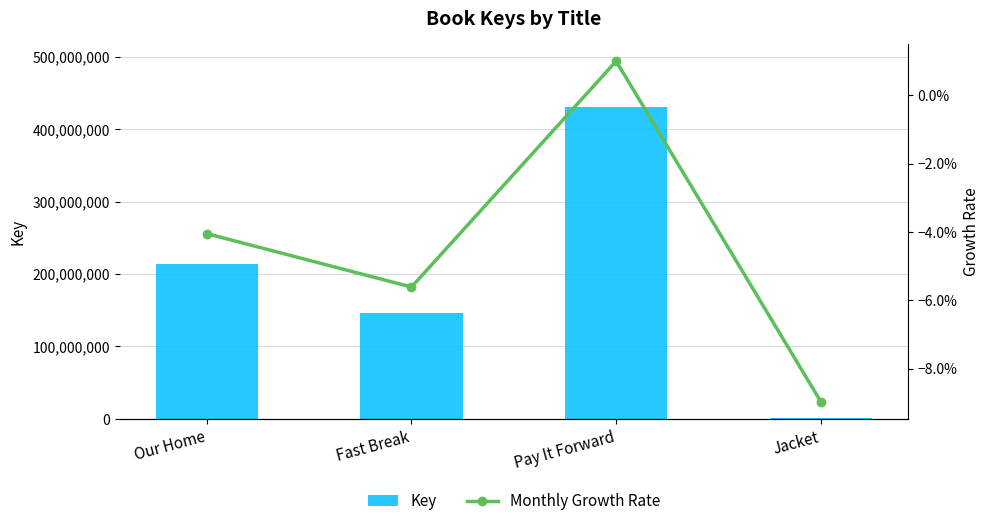

What is the total value across all series at Fast Break?

146183202.4